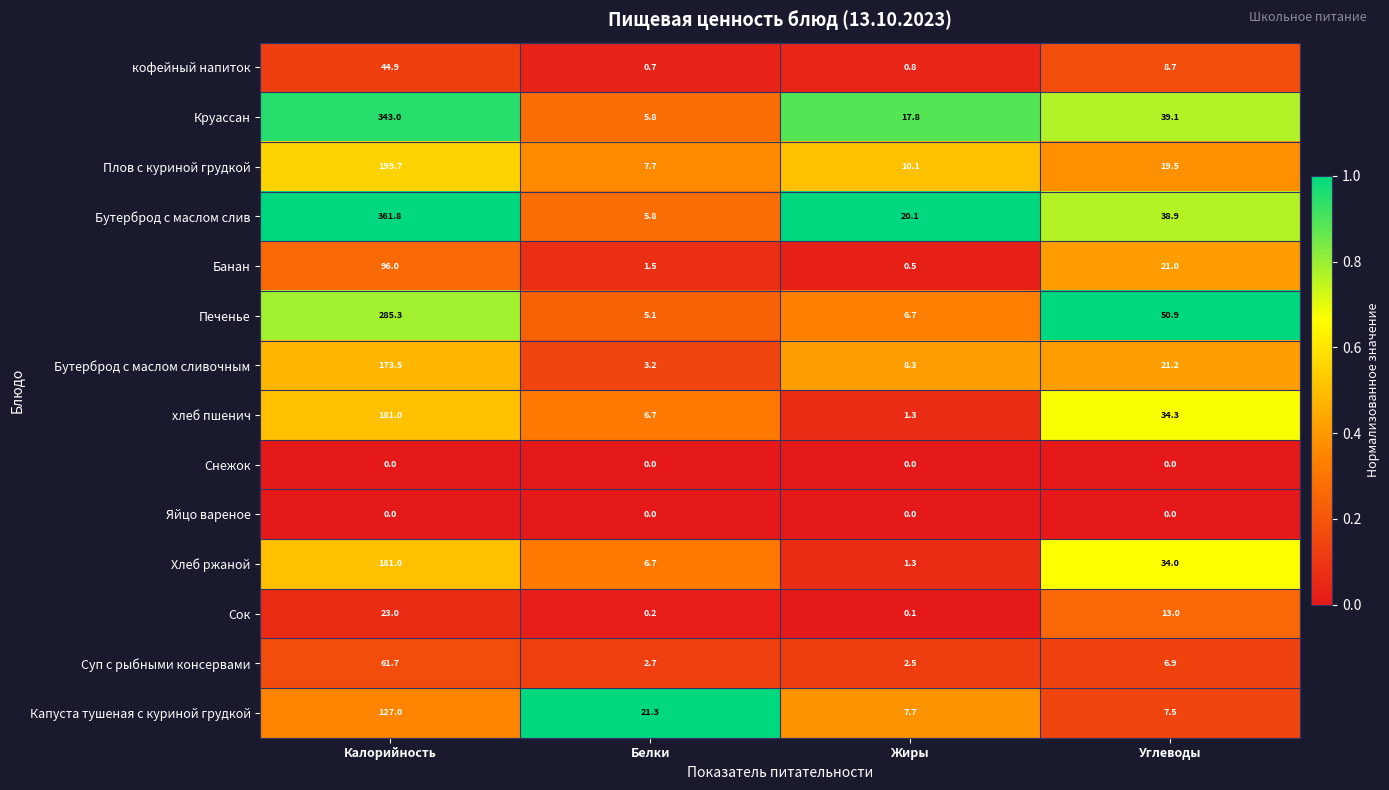

What is the difference between the maximum and minimum values in the Бутерброд с маслом сливочным series?

170.3